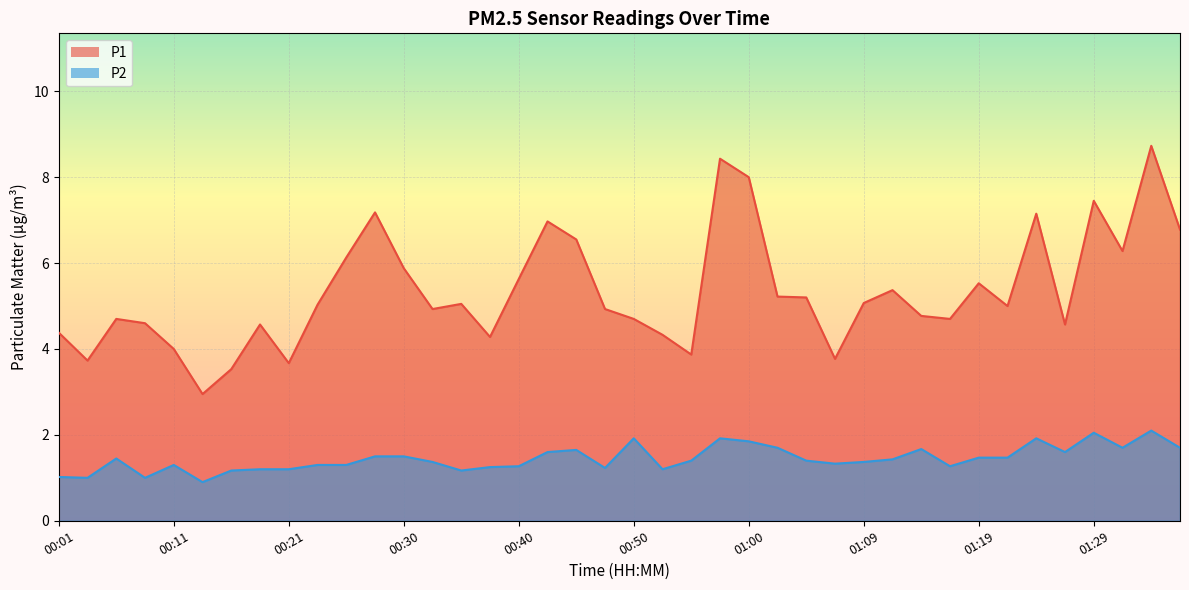

What is the approximate value of P1 at 00:06?

4.7